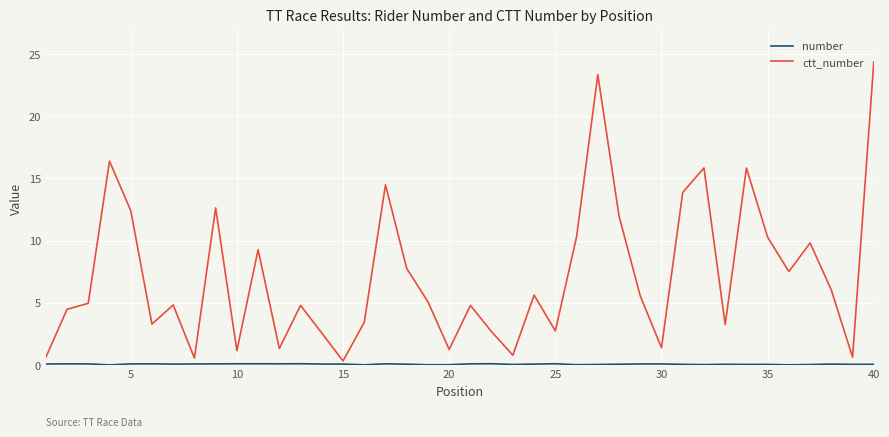

Which label corresponds to the smallest value in the chart?

15